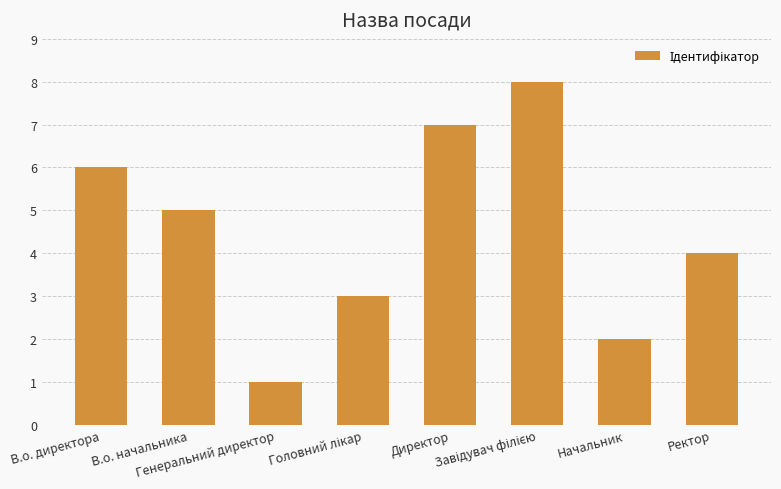

At which label is the value closest to 4?

Ректор